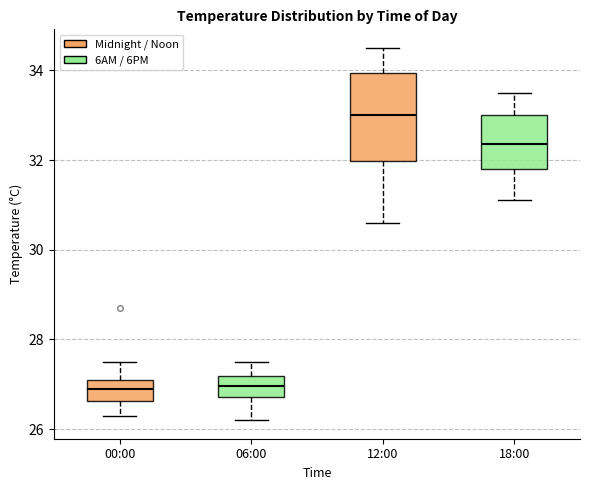

Reading left to right, transcribe this box plot: for each box, give where its median line is, the range the box spans, and where its two whiskers end, as read against the y-axis. The values are not printed on the chart, so give them approximately, as read against the axis.

00:00: median 27.0, box 26.6 to 27.2, whiskers 26.4 to 27.6
06:00: median 27.0, box 26.8 to 27.2, whiskers 26.2 to 27.6
12:00: median 33.0, box 32.0 to 34.0, whiskers 30.6 to 34.6
18:00: median 32.4, box 31.8 to 33.0, whiskers 31.2 to 33.6